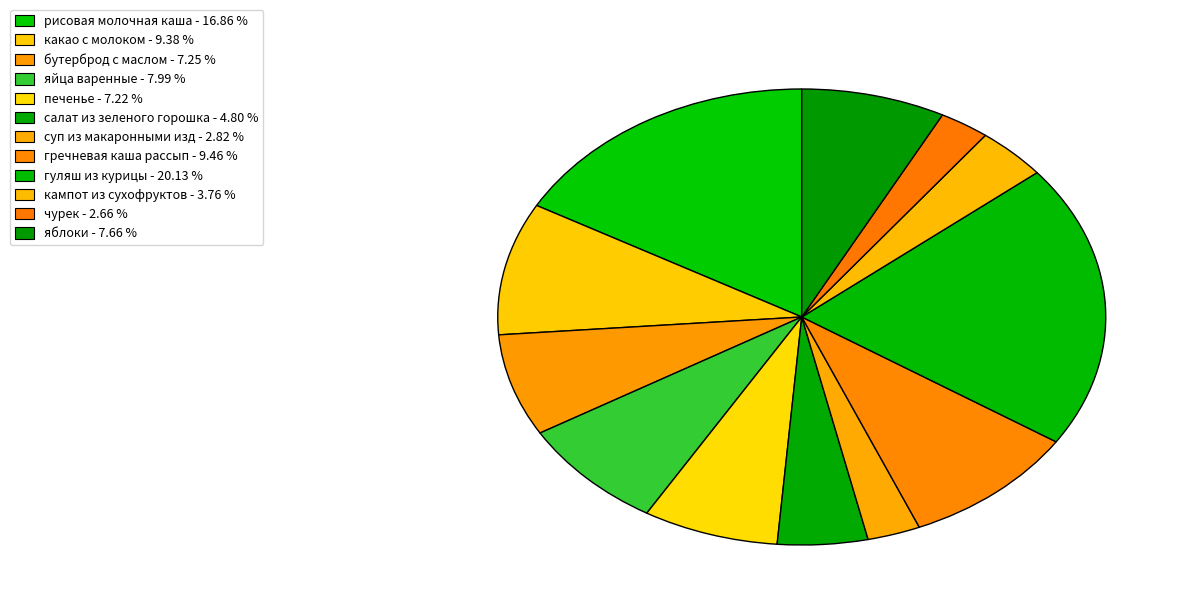

What is the total percentage of бутерброд с маслом and печенье?

14.5%